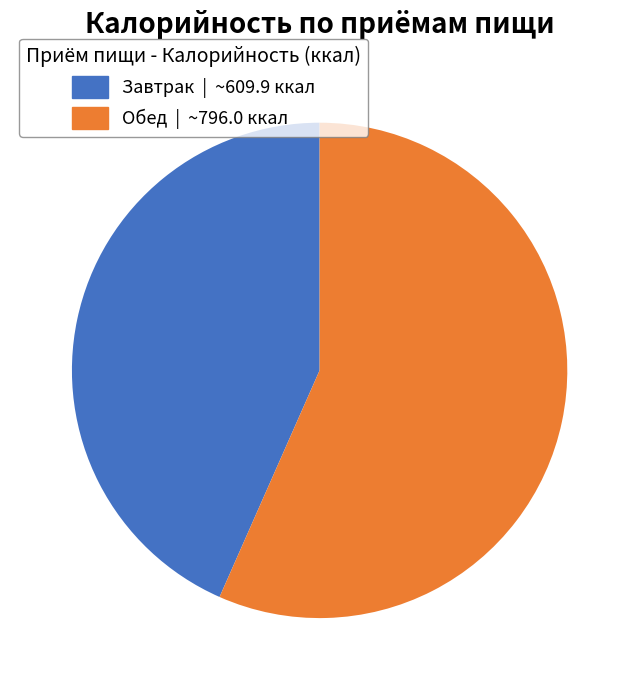

Rank the categories by value from lowest to highest.

Завтрак, Обед